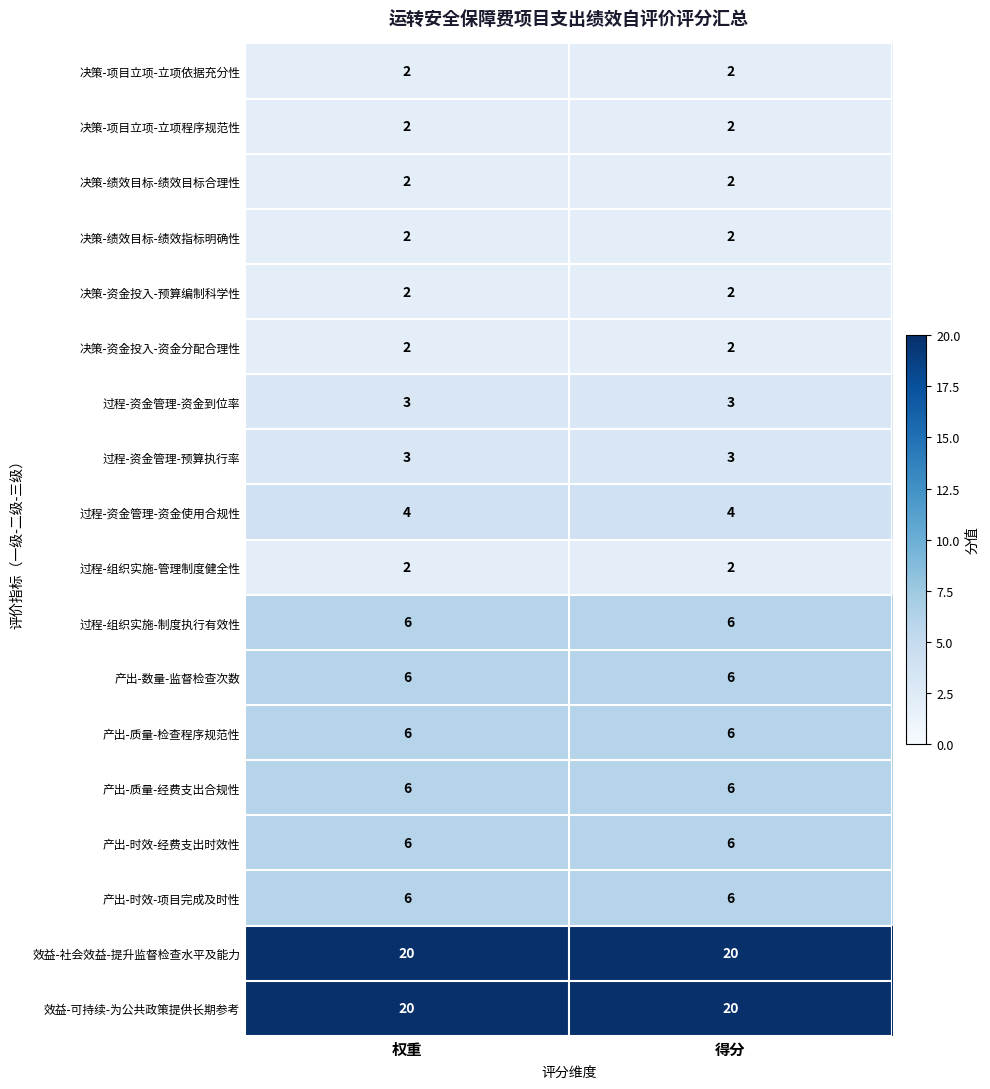

How many categories are shown in the chart?

2